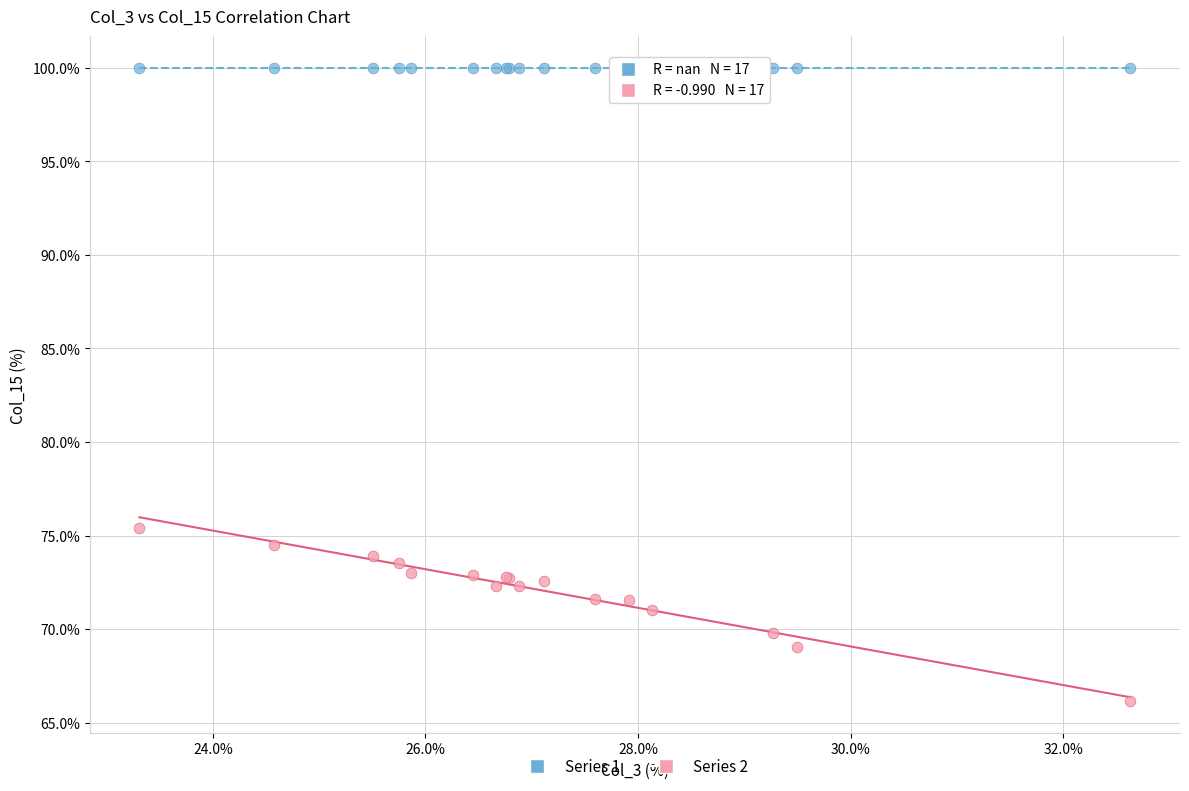

Across all series, what Y value is closest to 83?

75.4